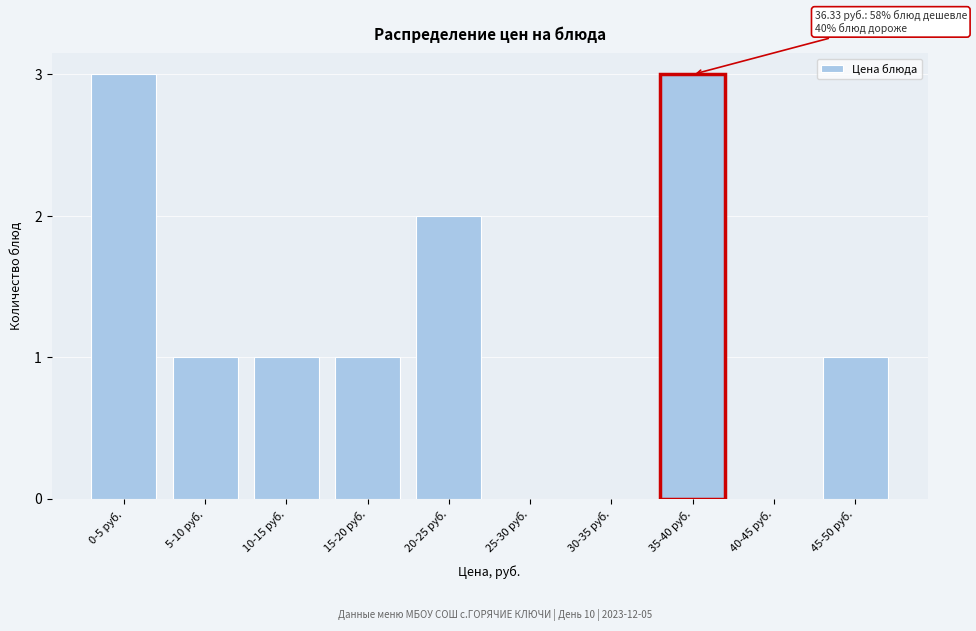

Reading right to left, what are all the values shown in this chart?

45-50 руб.=1	40-45 руб.=0	35-40 руб.=3	30-35 руб.=0	25-30 руб.=0	20-25 руб.=2	15-20 руб.=1	10-15 руб.=1	5-10 руб.=1	0-5 руб.=3